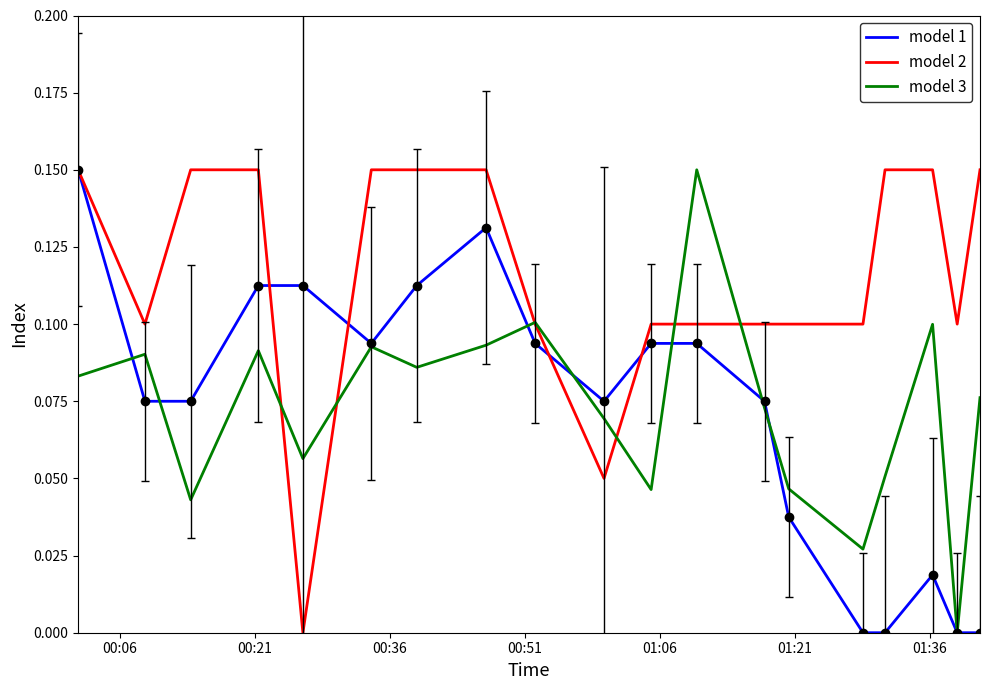

True or false: model 2 has more than 2 interior local peaks.

False